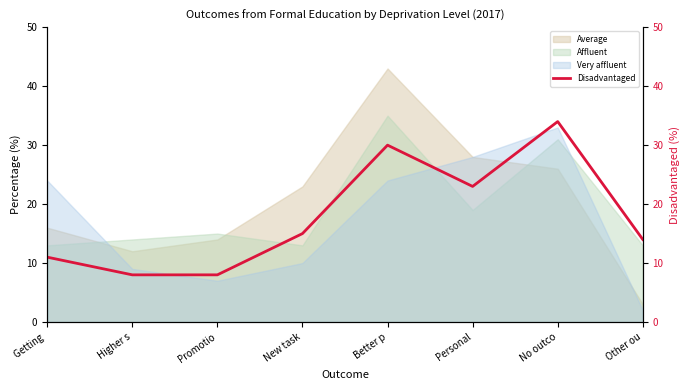

List the labels in order of value, largest first.

No outco, Better p, Personal, New task, Other ou, Getting , Higher s, Promotio